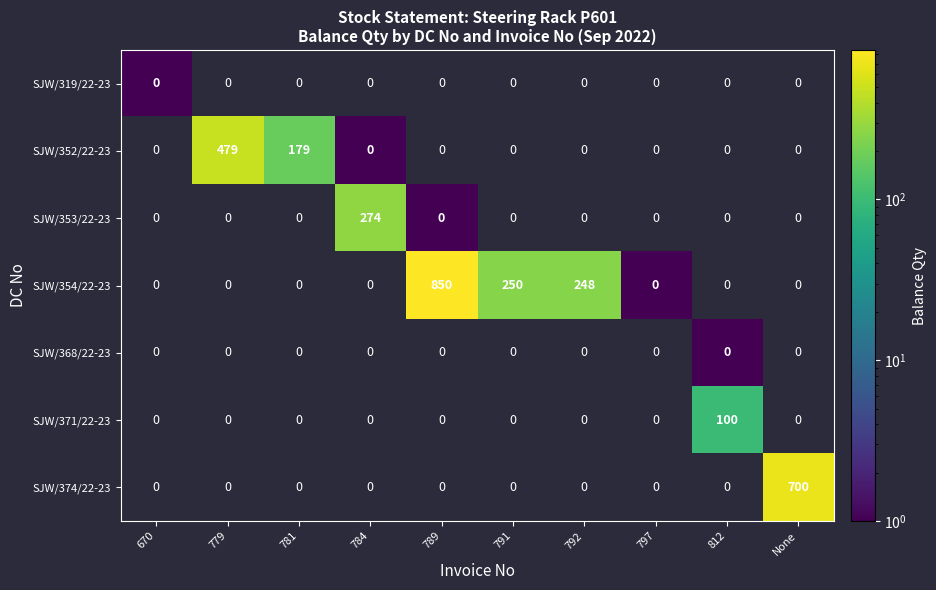

The SJW/354/22-23 series shows -494 at 784. True or false?

False